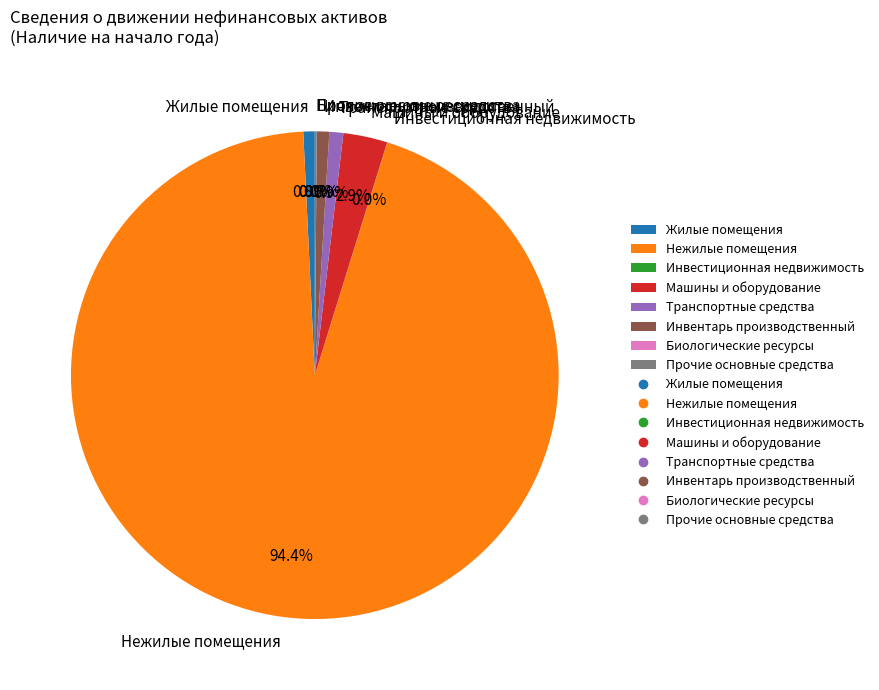

Is it true that Транспортные средства is 11% of the pie?

False